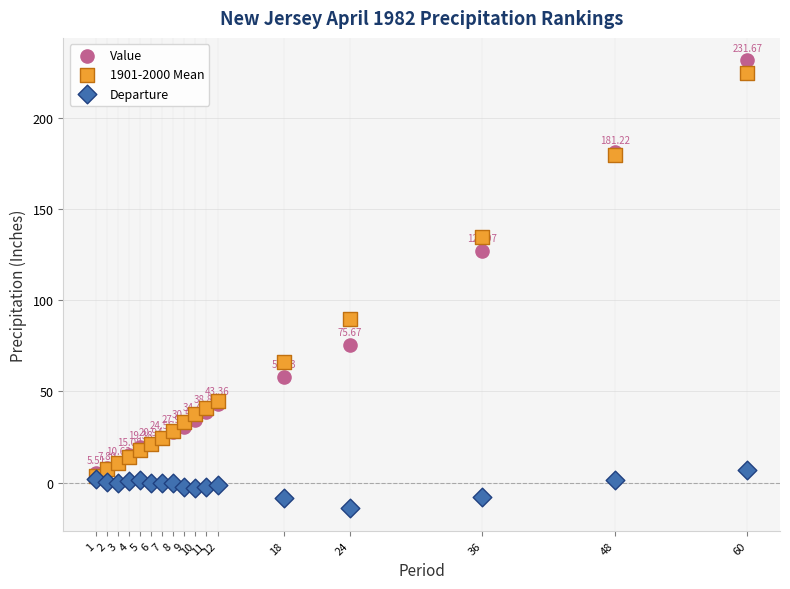

Which series contains the highest Y value?

Value